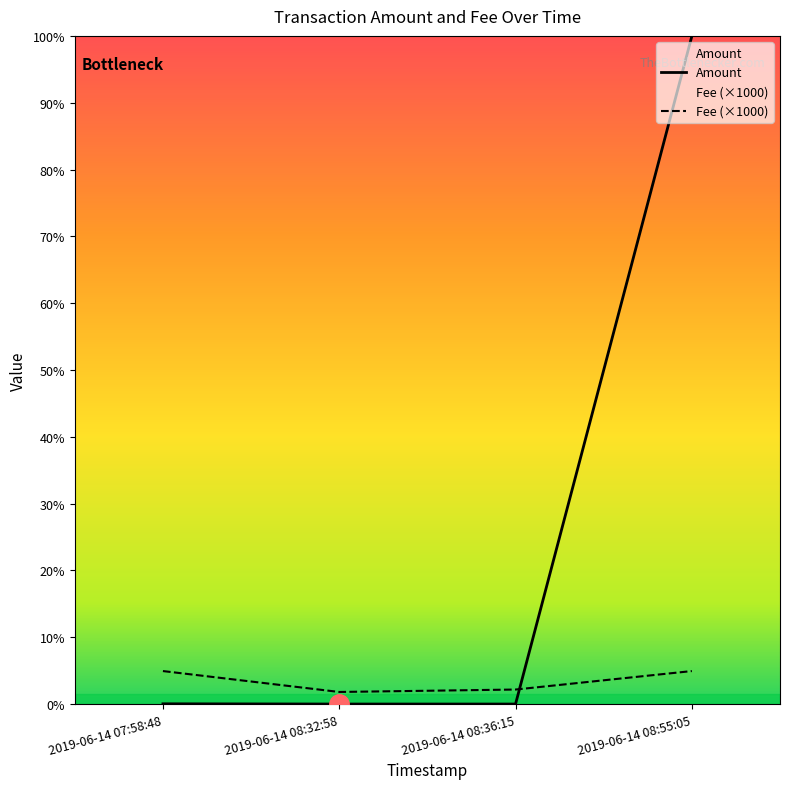

What is the difference between the maximum and second lowest values?

559.0